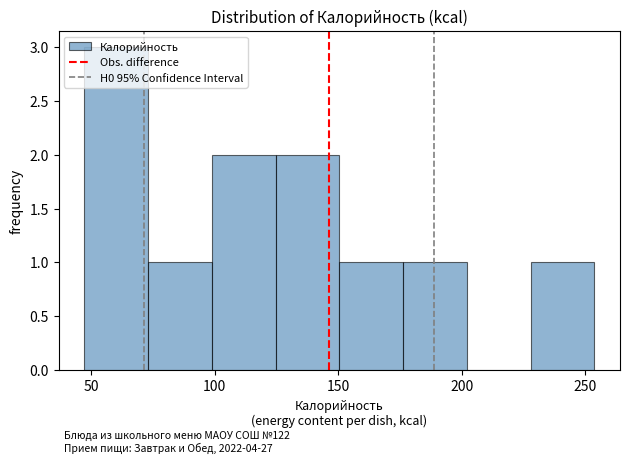

Which range on the x-axis has the tallest bar?

45 to 75